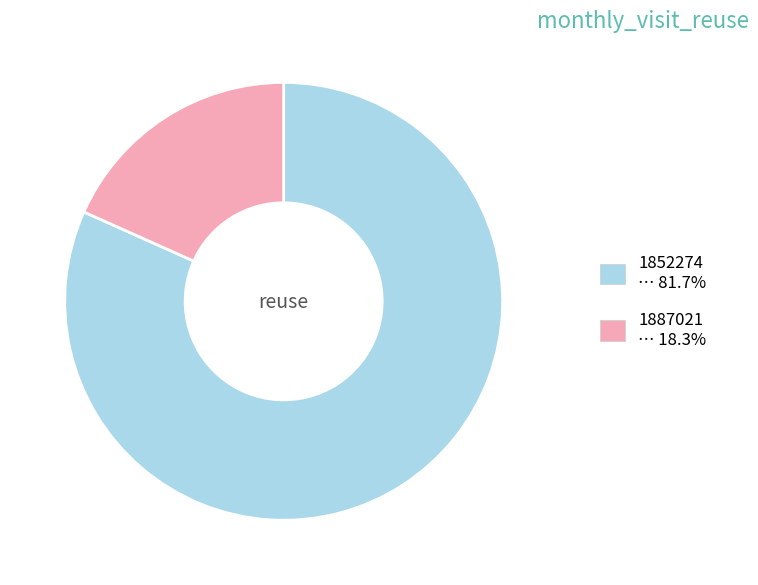

Does 1887021 … 18.3% account for over 50% of the chart?

No